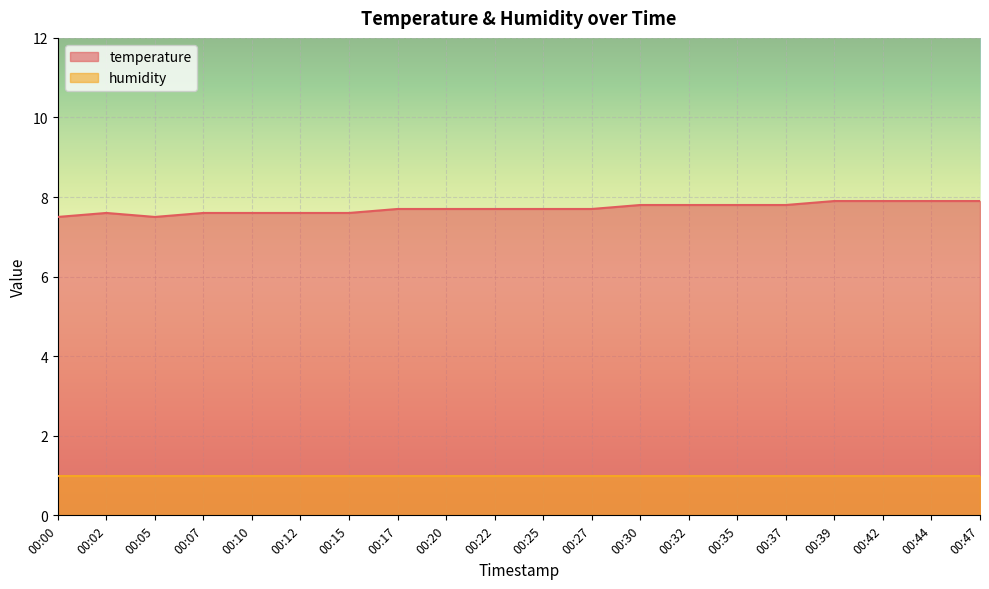

The value at 00:39 is 7.9. True or false?

True